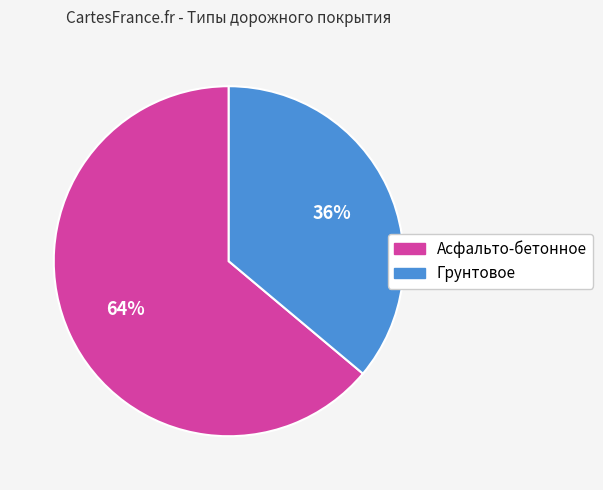

To the nearest percent, what is the difference between the largest and smallest slice percentages?

28%